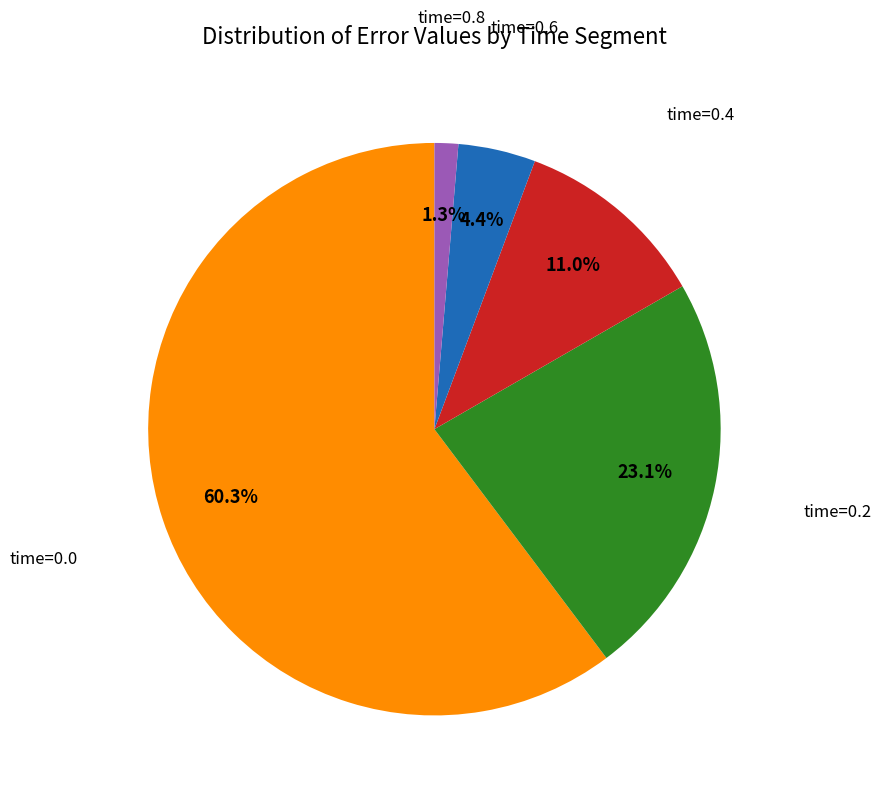

Is there any slice that represents more than half of the pie?

Yes